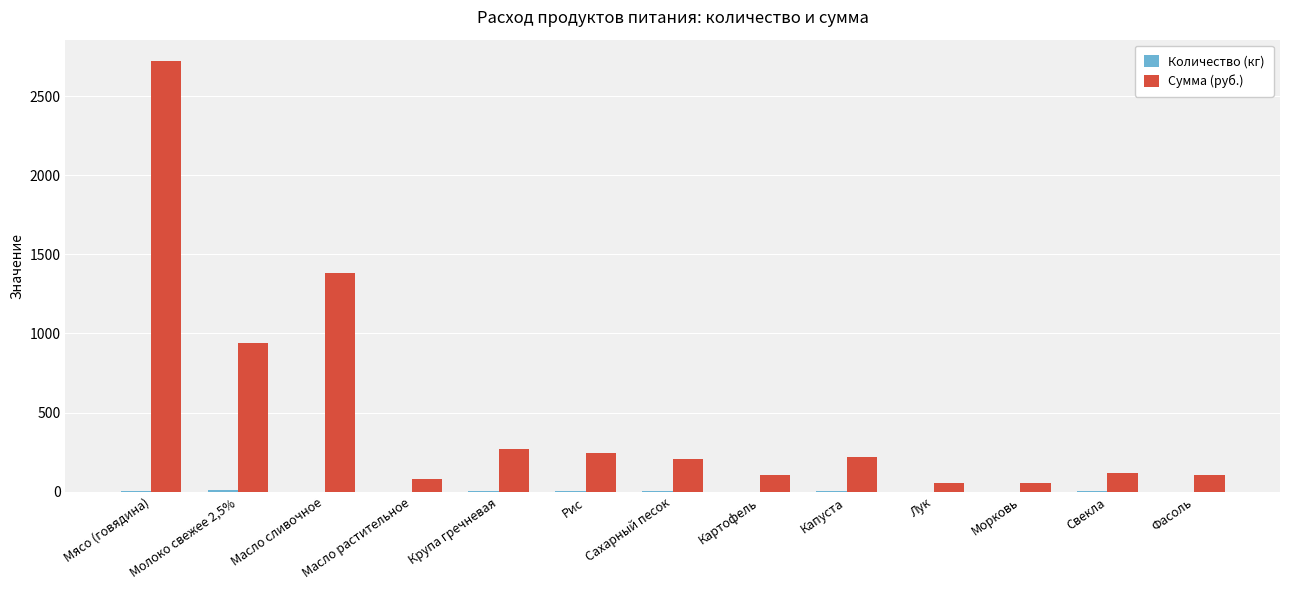

At which category is the sum across all series the highest?

Мясо (говядина)